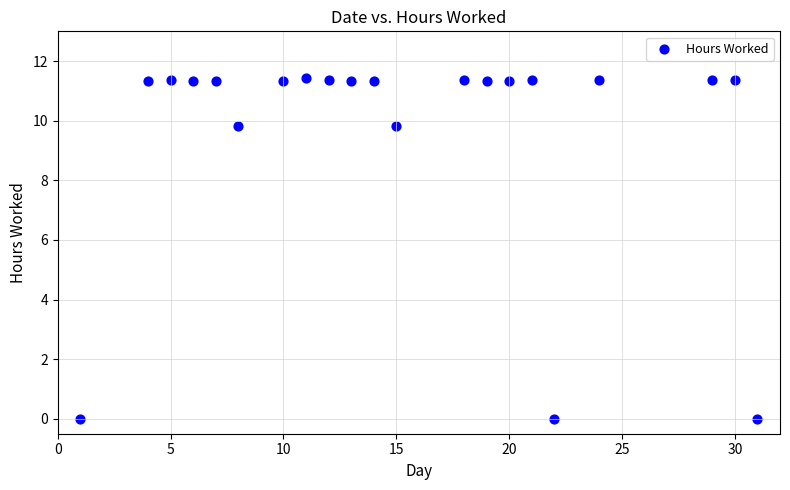

What is the range of Y values (max minus min)?

11.4